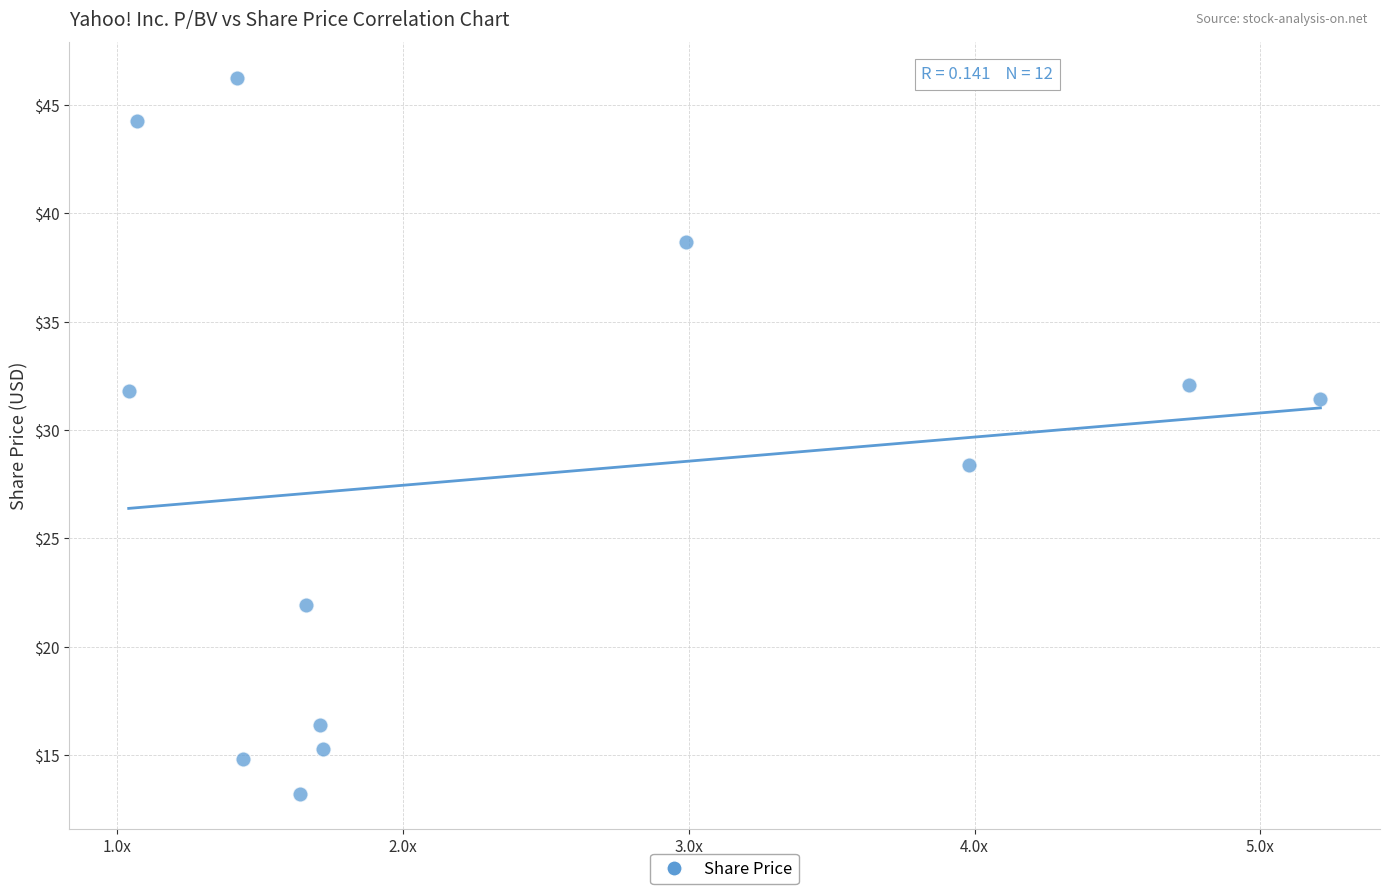

What is the average Y value?

27.9